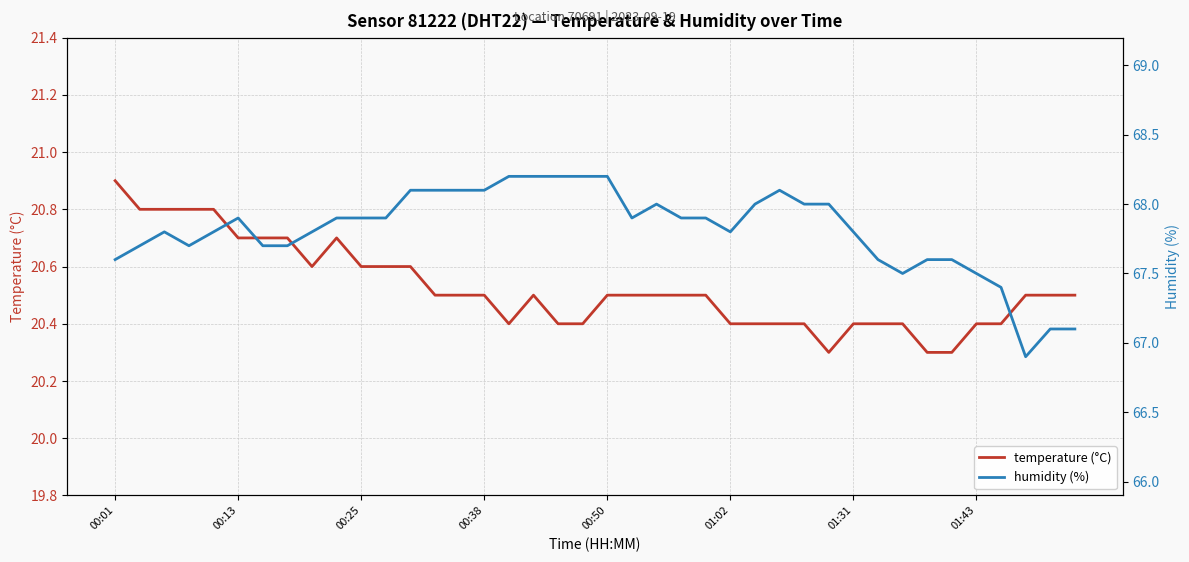

What is the value of the humidity (%) point at the 33rd from the left?

67.5